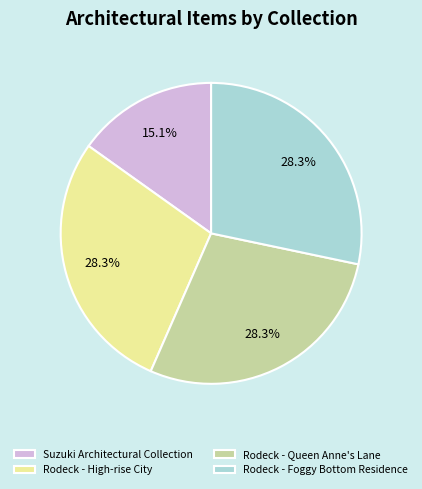

What is the ratio of the value at Rodeck - High-rise City to the value at Rodeck - Queen Anne's Lane?

1.0